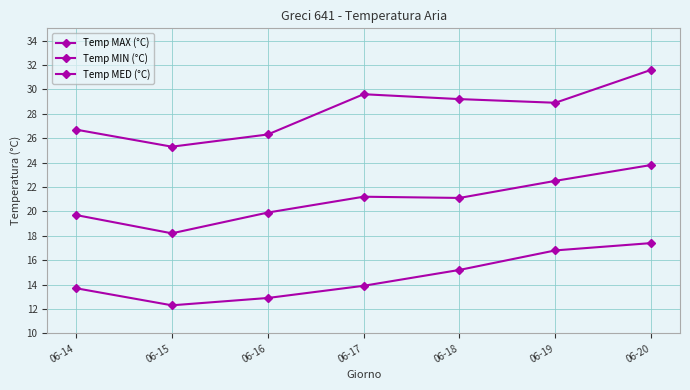

Count the number of categories in the chart.

7